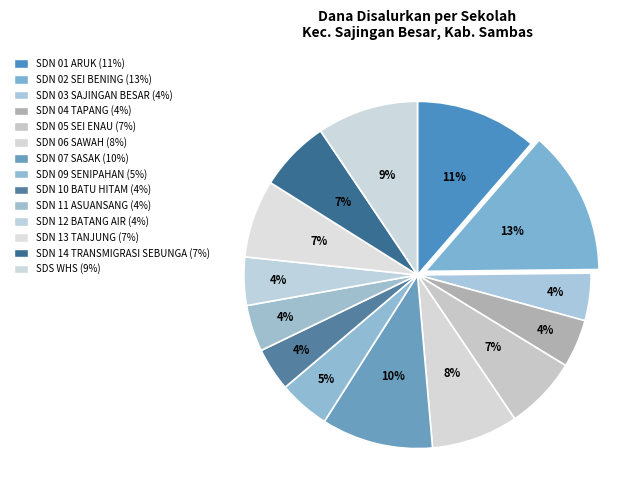

How many slices are in this pie chart?

14